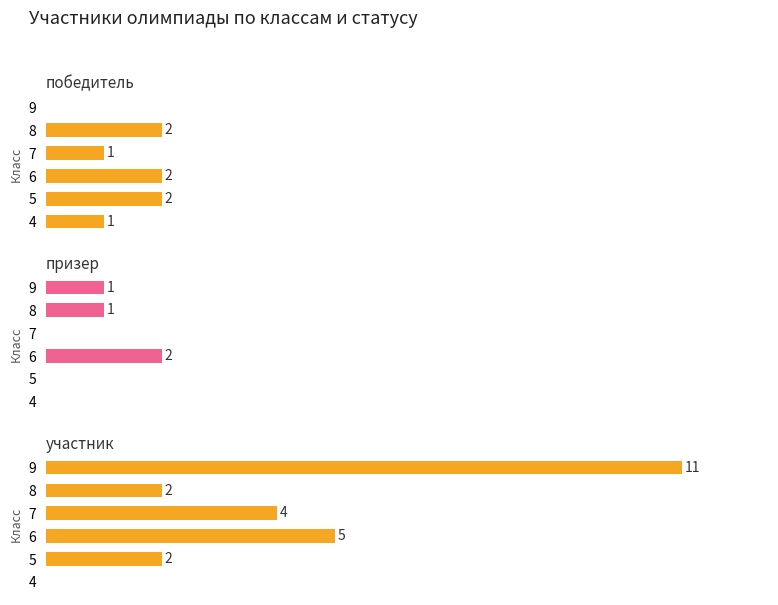

How many data points in призер are above 1?

1